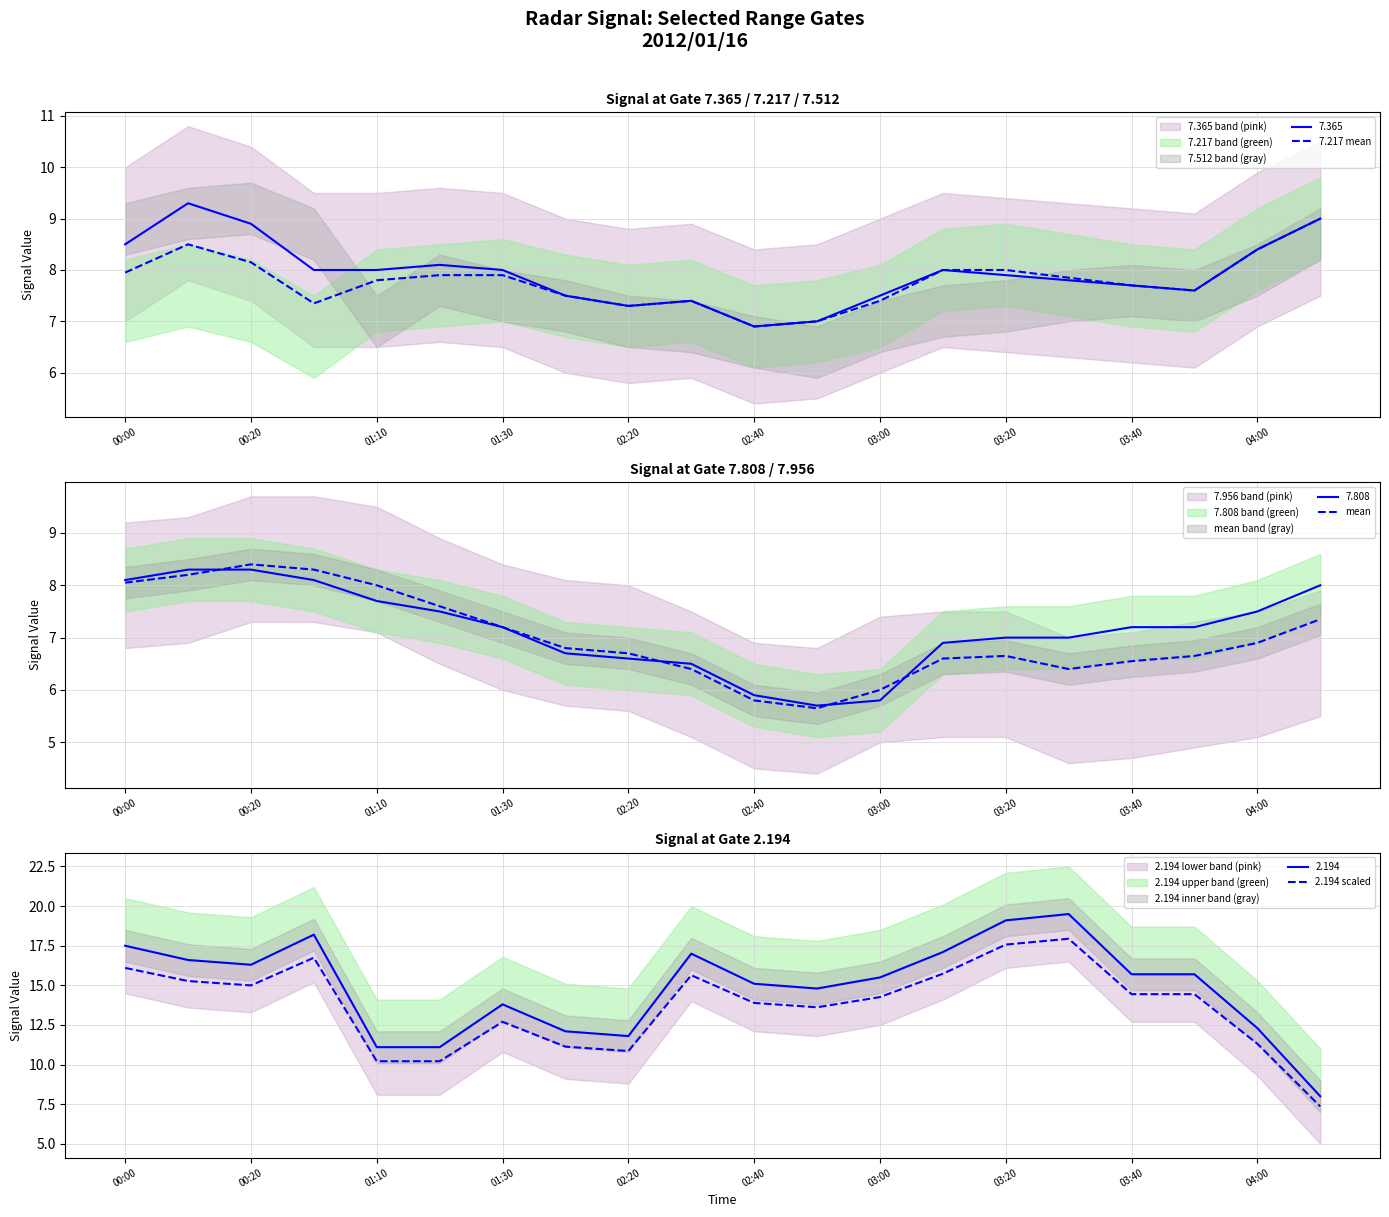

What is the minimum value for 7.217 mean?

6.9